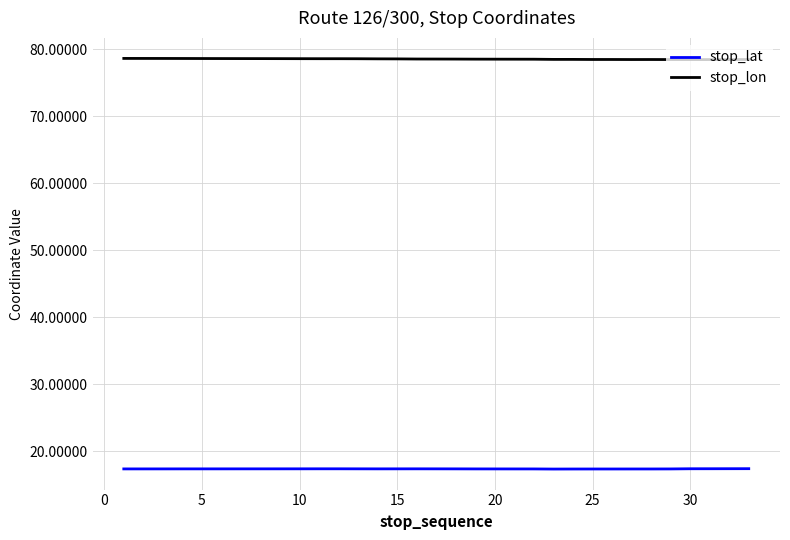

True or false: stop_lat and stop_lon cross at least once.

False